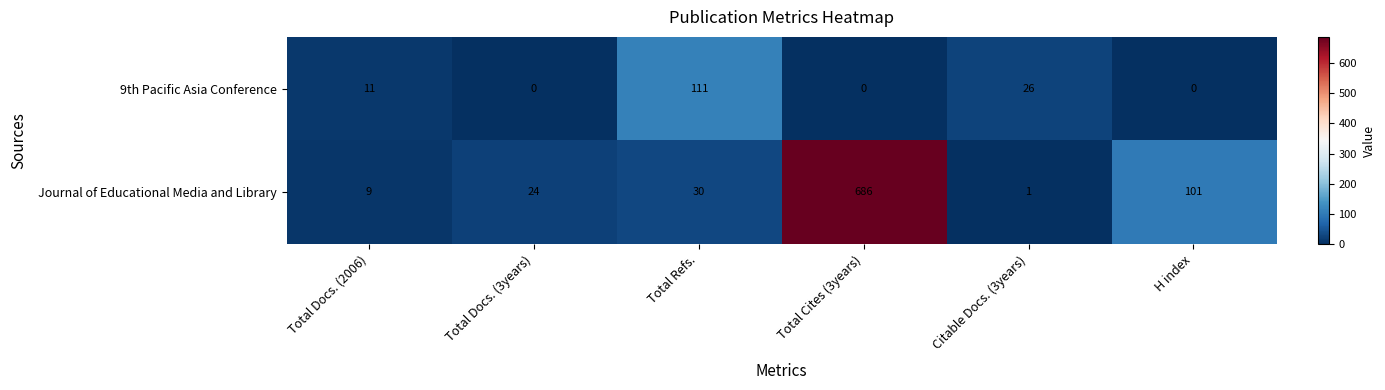

Reading left to right, list all the values displayed in this chart.

9th Pacific Asia Conference: Total Docs. (2006)=11	Total Docs. (3years)=0	Total Refs.=111	Total Cites (3years)=0	Citable Docs. (3years)=26	H index=0
Journal of Educational Media and Library: Total Docs. (2006)=9	Total Docs. (3years)=24	Total Refs.=30	Total Cites (3years)=686	Citable Docs. (3years)=1	H index=101